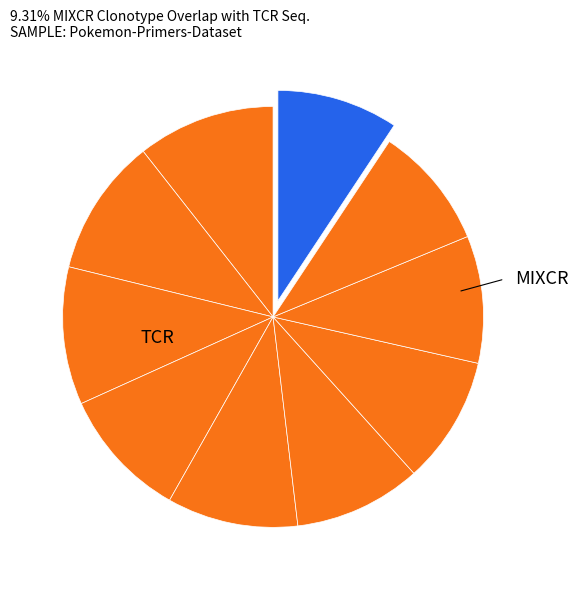

Rank the categories by value from lowest to highest.

10, 9, 8, 6, 7, 5, 4, 2, 3, 1